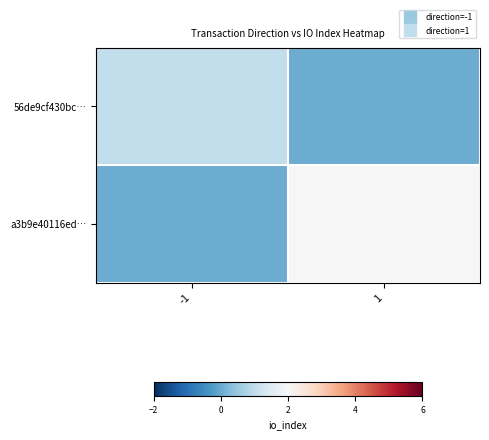

Reading left to right, transcribe all the data shown in this chart.

56de9cf430bc…: -1=1	1=0
a3b9e40116ed…: -1=0	1=2